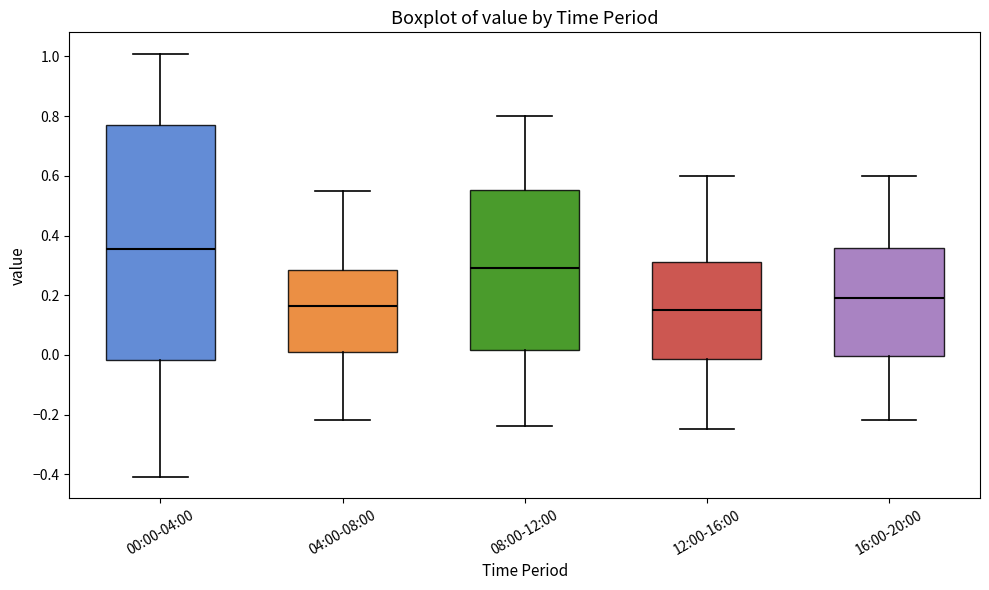

Reading left to right, transcribe this box plot: for each box, give where its median line is, the range the box spans, and where its two whiskers end, as read against the y-axis. The values are not printed on the chart, so give them approximately, as read against the axis.

00:00-04:00: median 0.36, box -0.02 to 0.78, whiskers -0.40 to 1.02
04:00-08:00: median 0.16, box 0.02 to 0.28, whiskers -0.22 to 0.56
08:00-12:00: median 0.30, box 0.02 to 0.56, whiskers -0.24 to 0.80
12:00-16:00: median 0.16, box -0.02 to 0.32, whiskers -0.24 to 0.60
16:00-20:00: median 0.20, box 0.00 to 0.36, whiskers -0.22 to 0.60